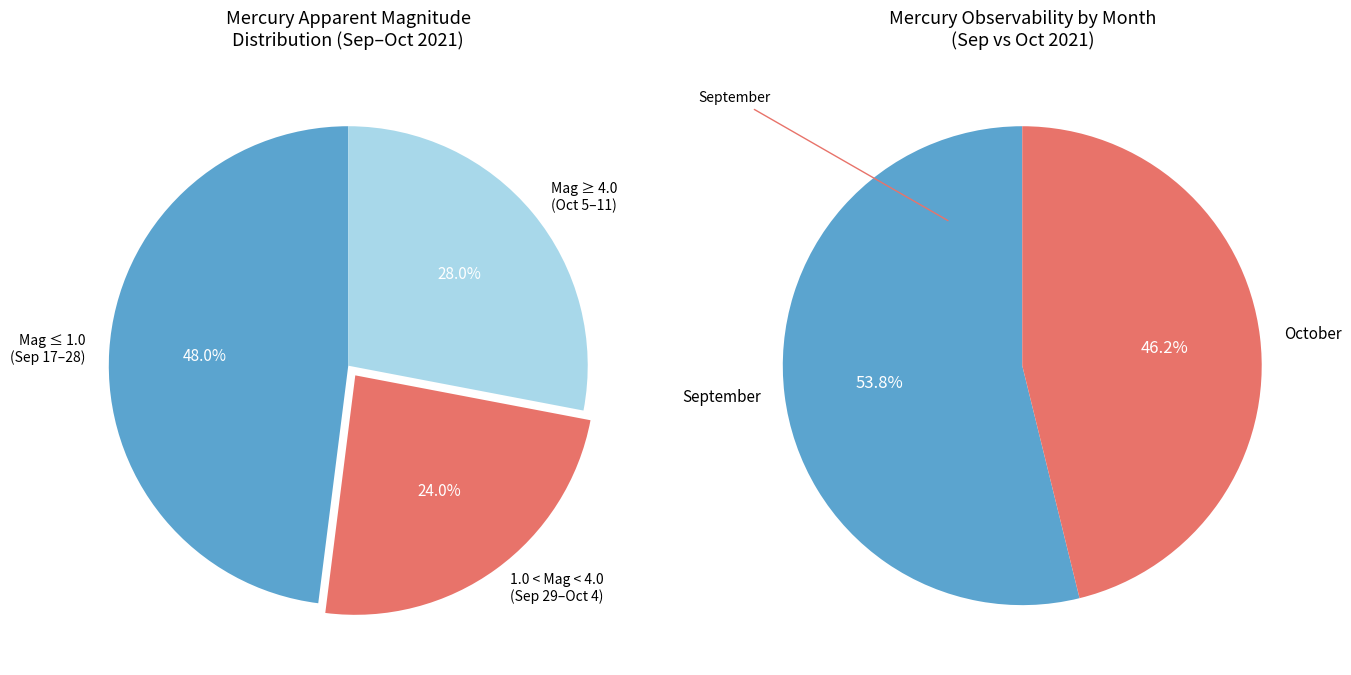

True or false: Not observable accounts for 99% of the total.

False